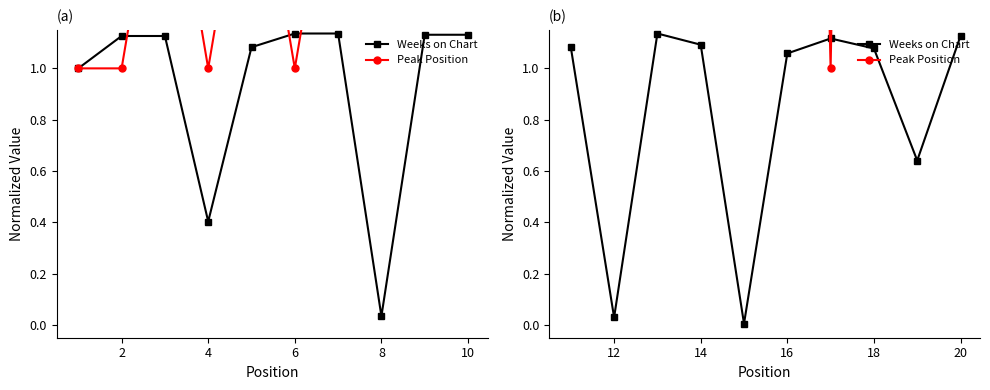

After their last crossing, which series has the higher values: Peak Position or Weeks on Chart?

Peak Position